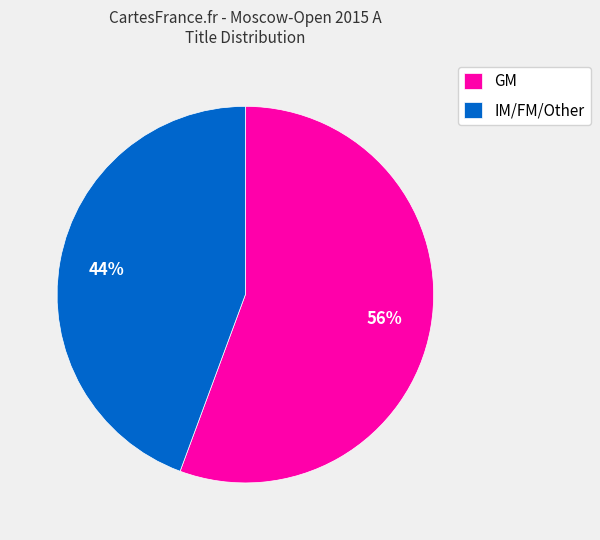

To the nearest percent, what portion does GM represent?

56%